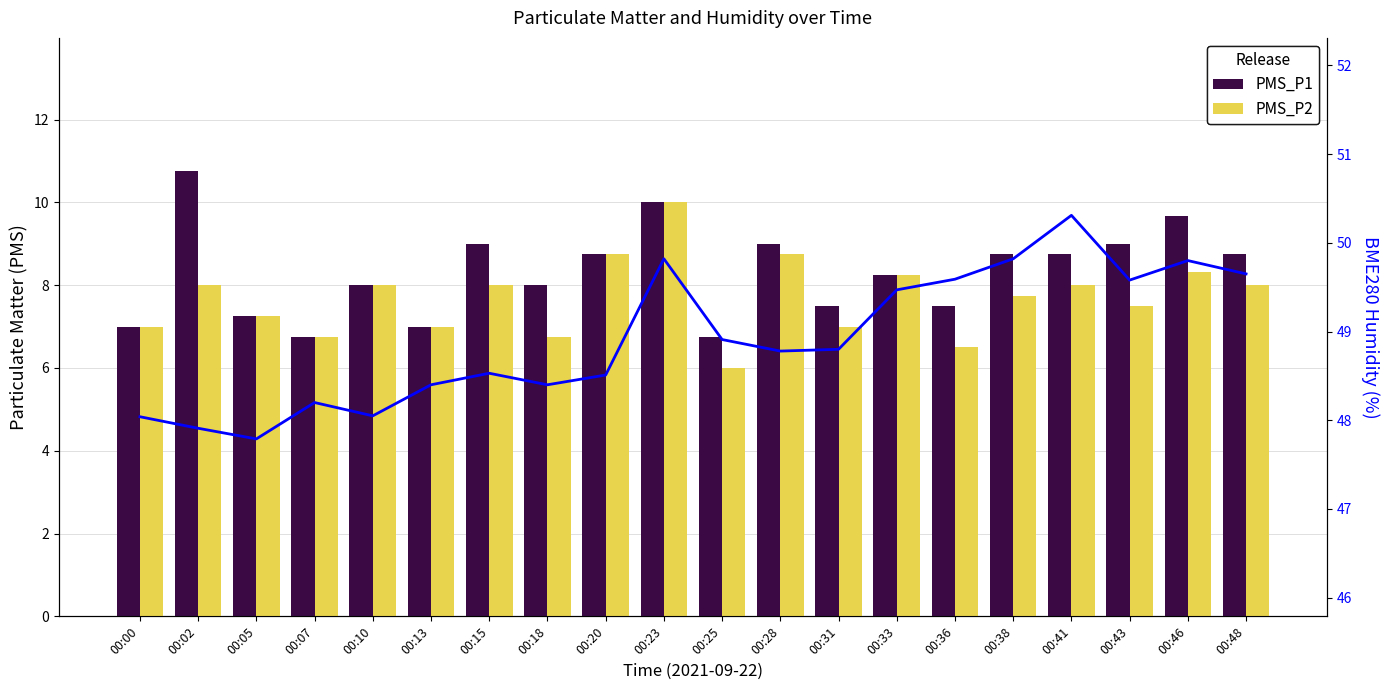

The BME280 Humidity series shows 85.7 at 00:02. True or false?

False